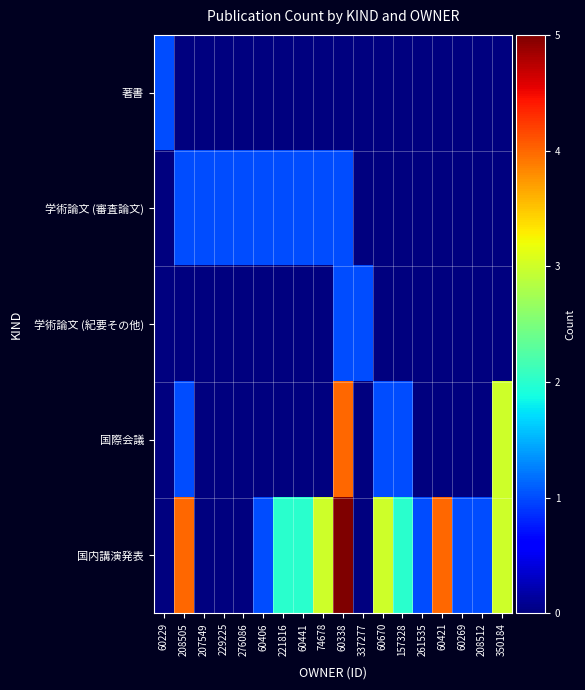

Reading left to right, list all the values displayed in this chart.

著書: 60229=1	208505=0	207549=0	229225=0	276086=0	60406=0	221816=0	60441=0	74678=0	60338=0	337277=0	60670=0	157328=0	261535=0	60421=0	60269=0	208512=0	350184=0
学術論文 (審査論文): 60229=0	208505=1	207549=1	229225=1	276086=1	60406=1	221816=1	60441=1	74678=1	60338=1	337277=0	60670=0	157328=0	261535=0	60421=0	60269=0	208512=0	350184=0
学術論文 (紀要その他): 60229=0	208505=0	207549=0	229225=0	276086=0	60406=0	221816=0	60441=0	74678=0	60338=1	337277=1	60670=0	157328=0	261535=0	60421=0	60269=0	208512=0	350184=0
国際会議: 60229=0	208505=1	207549=0	229225=0	276086=0	60406=0	221816=0	60441=0	74678=0	60338=4	337277=0	60670=1	157328=1	261535=0	60421=0	60269=0	208512=0	350184=3
国内講演発表: 60229=0	208505=4	207549=0	229225=0	276086=0	60406=1	221816=2	60441=2	74678=3	60338=5	337277=0	60670=3	157328=2	261535=1	60421=4	60269=1	208512=1	350184=3